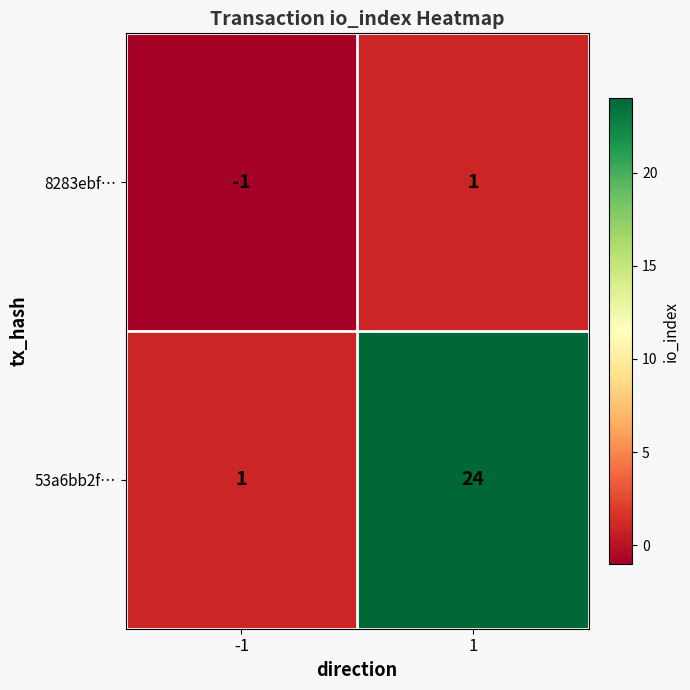

At which category is the sum across all series the highest?

1